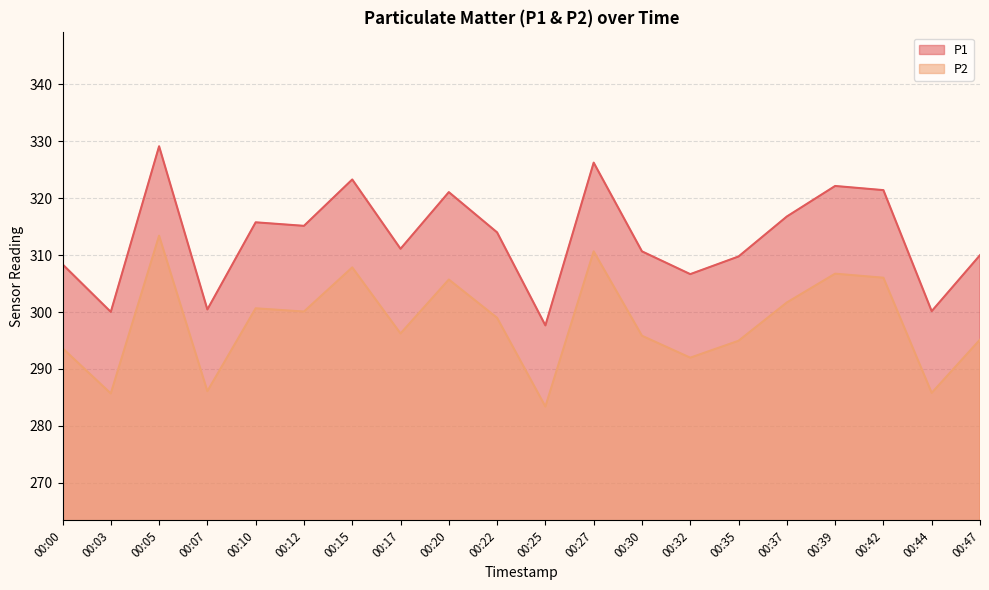

Is the value of P1 at 00:30 greater than the value of P2 at 00:37?

Yes